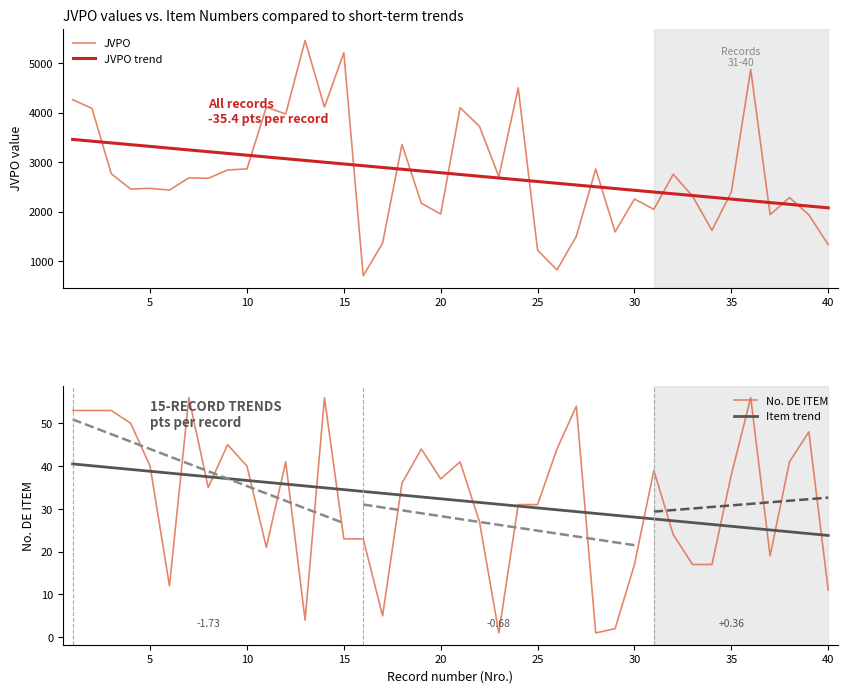

Count the number of categories in the chart.

40